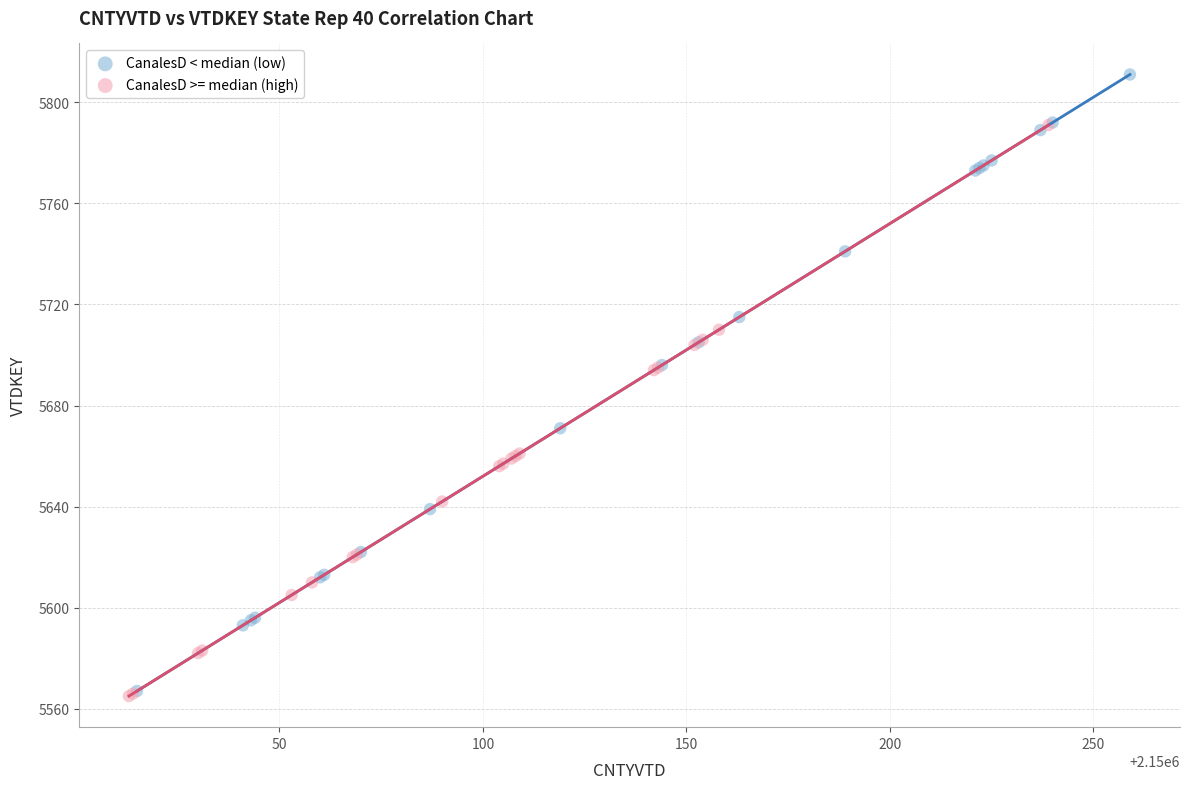

Which series contains the highest Y value?

CanalesD < median (low)